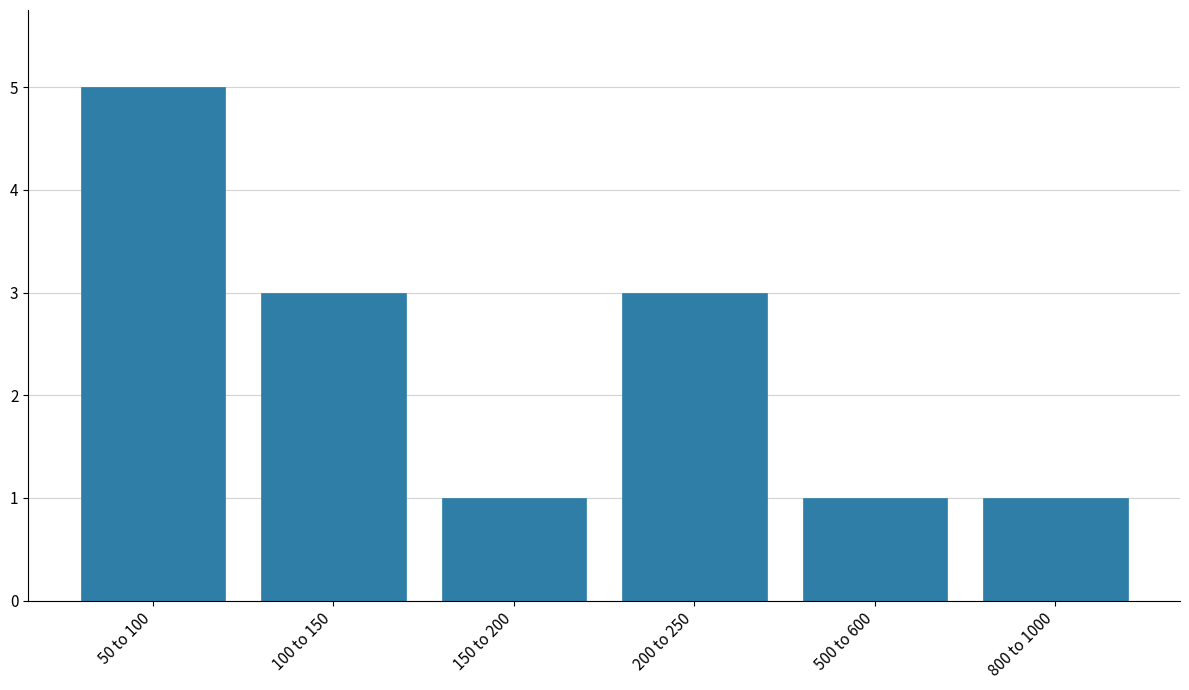

Reading left to right, what are all the values shown in this chart?

50 to 100=5	100 to 150=3	150 to 200=1	200 to 250=3	500 to 600=1	800 to 1000=1